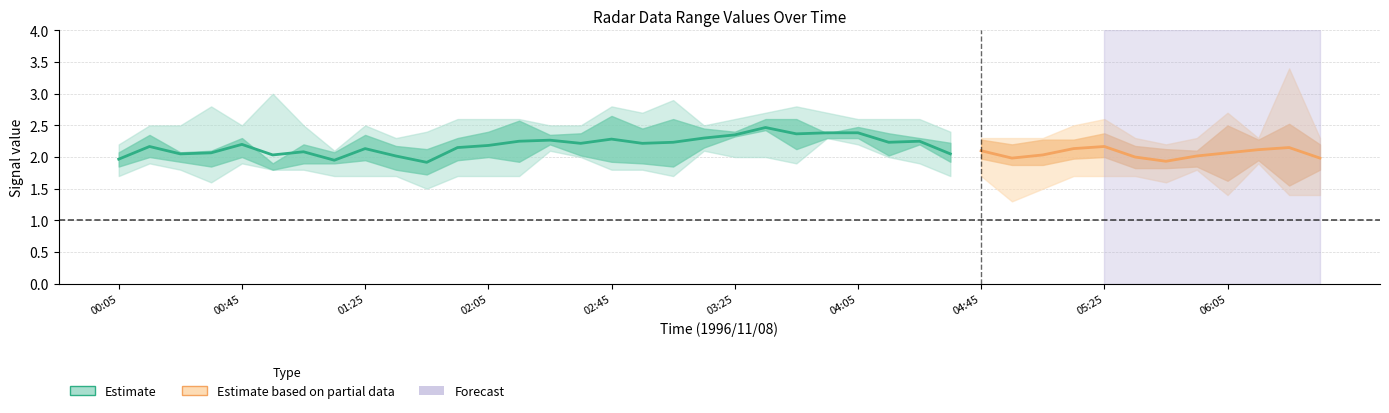

Is this an area chart (filled region under the line)?

No